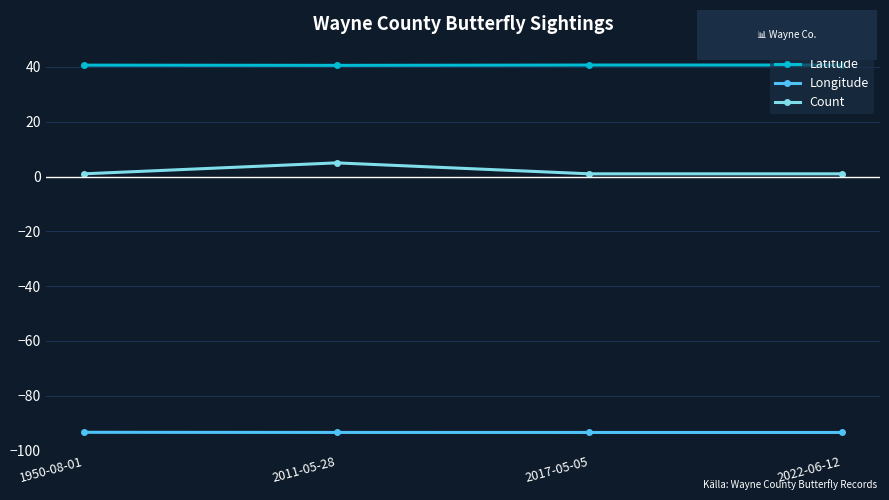

What is the label of the 1st point from the right?

2022-06-12